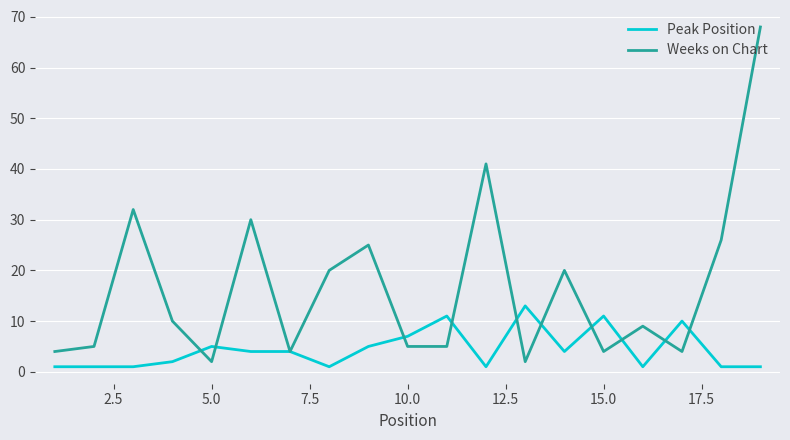

Which series has the largest range (max minus min)?

Weeks on Chart